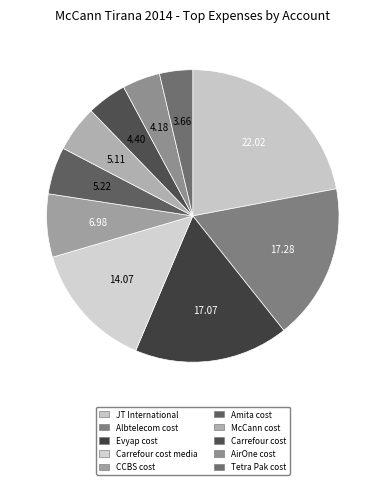

How many slices are in this pie chart?

10